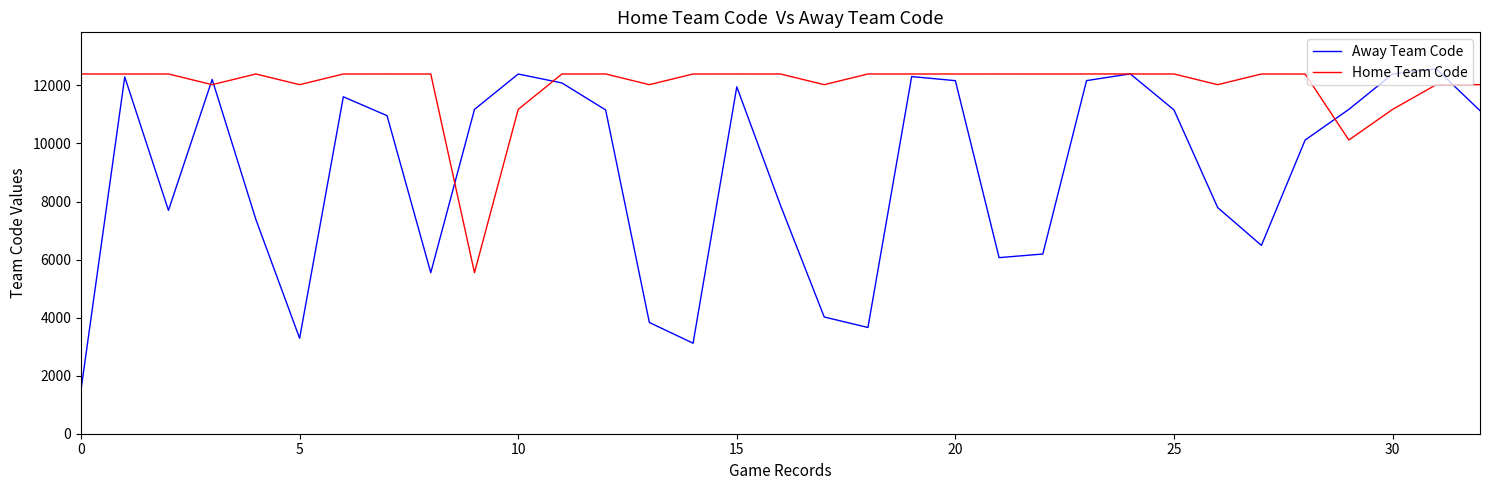

Is this an area chart (filled region under the line)?

No